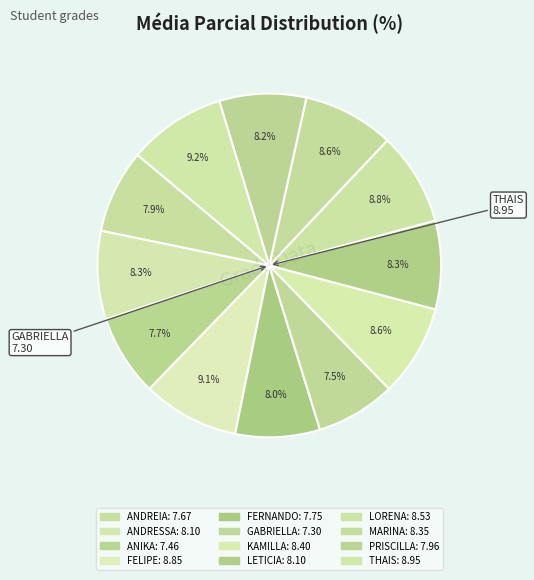

What is the change in value from FERNANDO to GABRIELLA?

-0.4